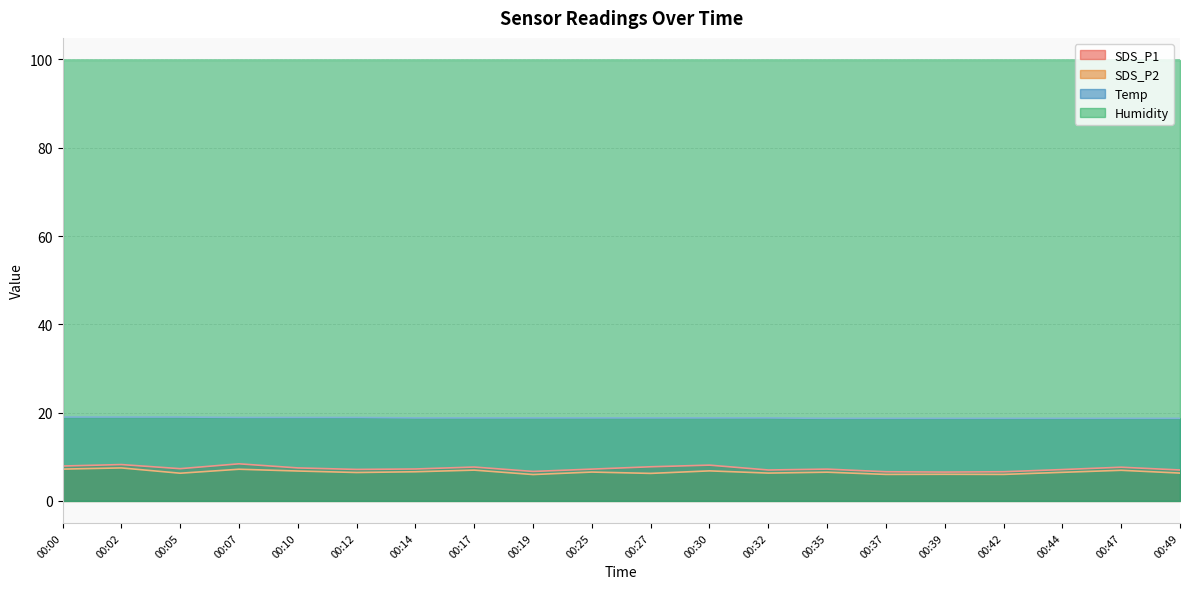

Which category has the lowest value in the SDS_P2 series?

00:19